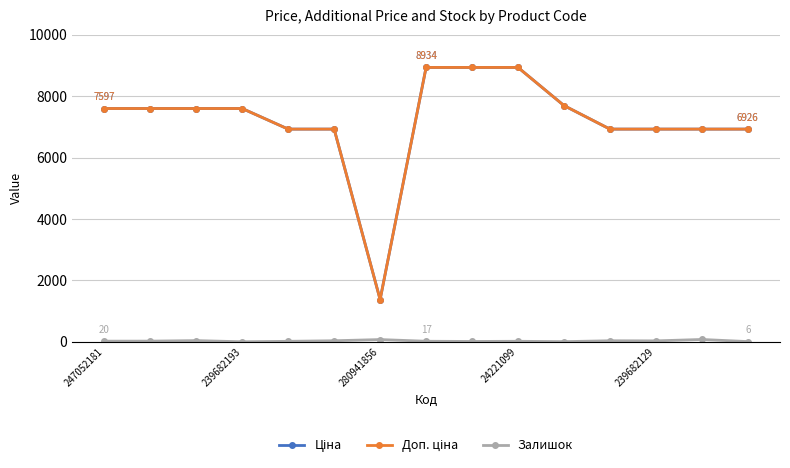

Does the chart have visible grid lines?

Yes